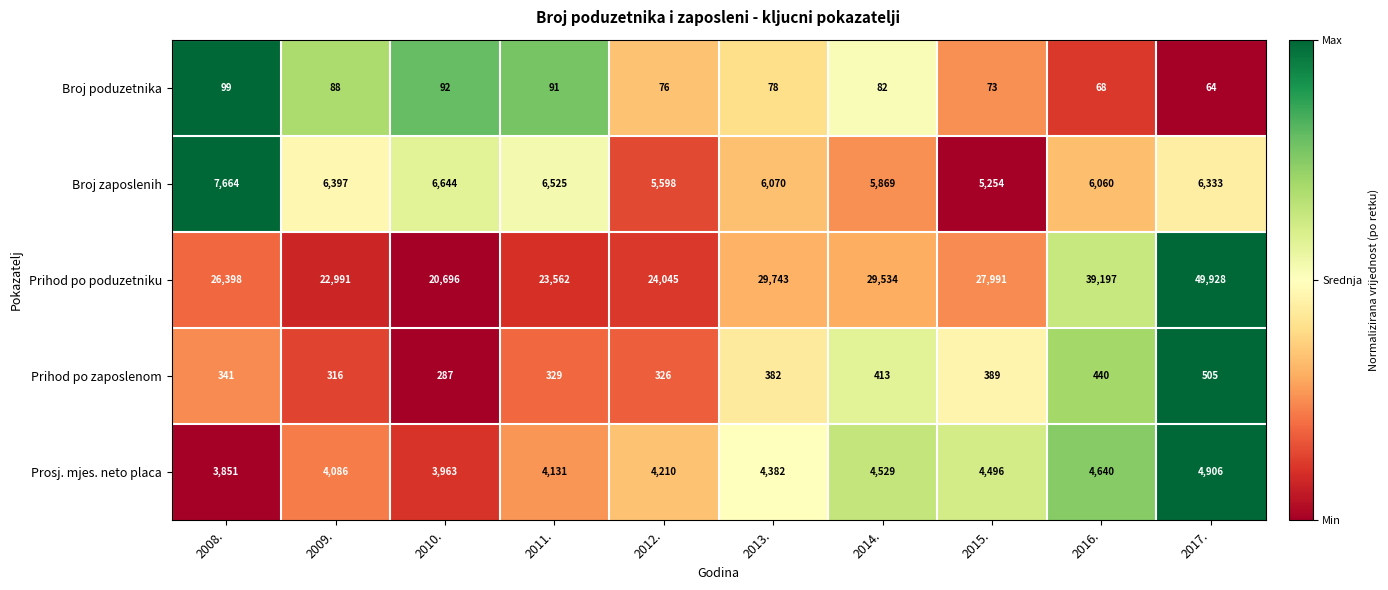

List the series in order of their peak value, highest first.

Prihod po poduzetniku, Broj zaposlenih, Prosj. mjes. neto placa, Prihod po zaposlenom, Broj poduzetnika